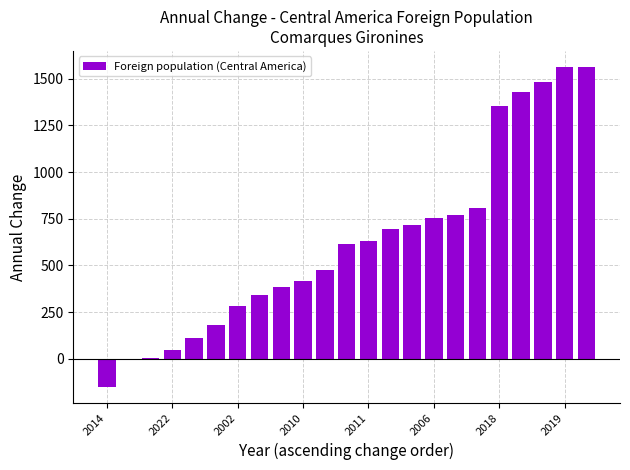

Which category has the highest value across all series?

22